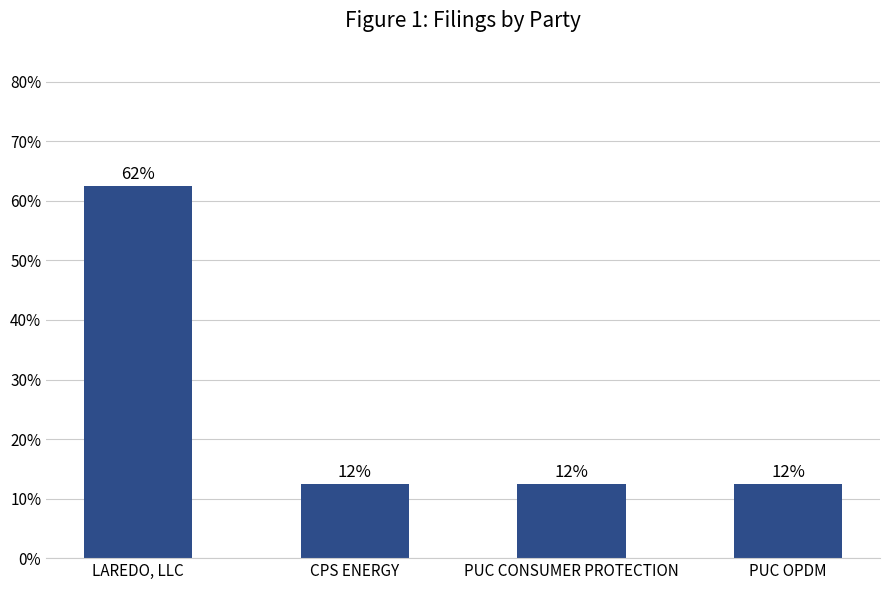

Rank the categories by value from lowest to highest.

CPS ENERGY, PUC CONSUMER PROTECTION, PUC OPDM, LAREDO, LLC